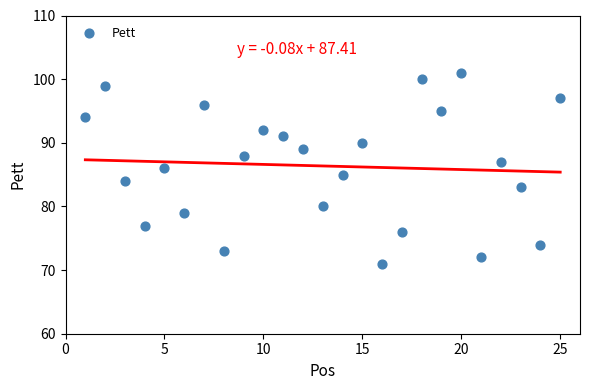

What is the range of Y values (max minus min)?

30